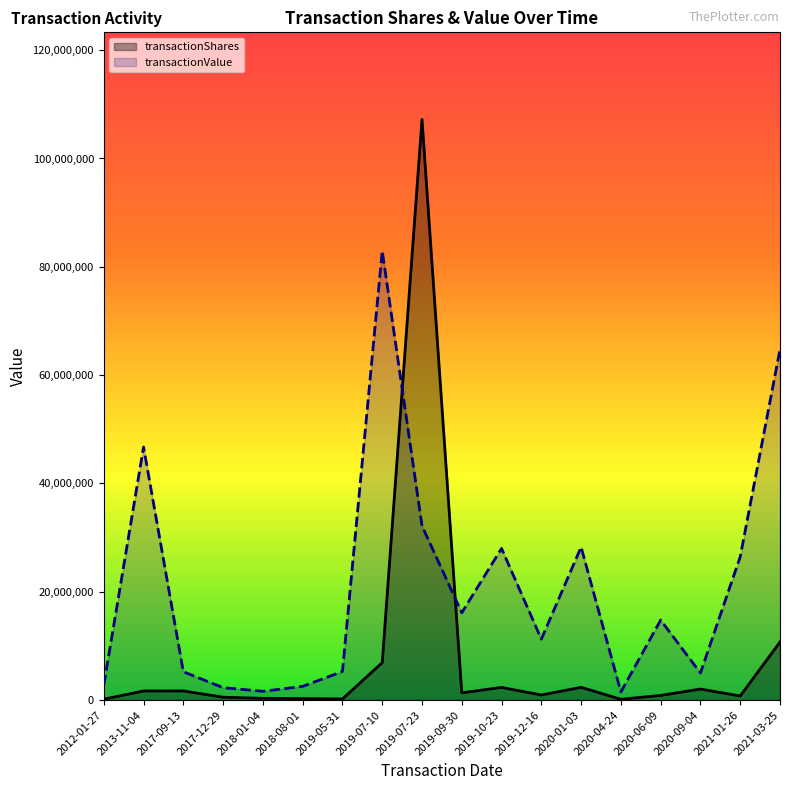

At which category is the sum across all series the highest?

2019-07-23